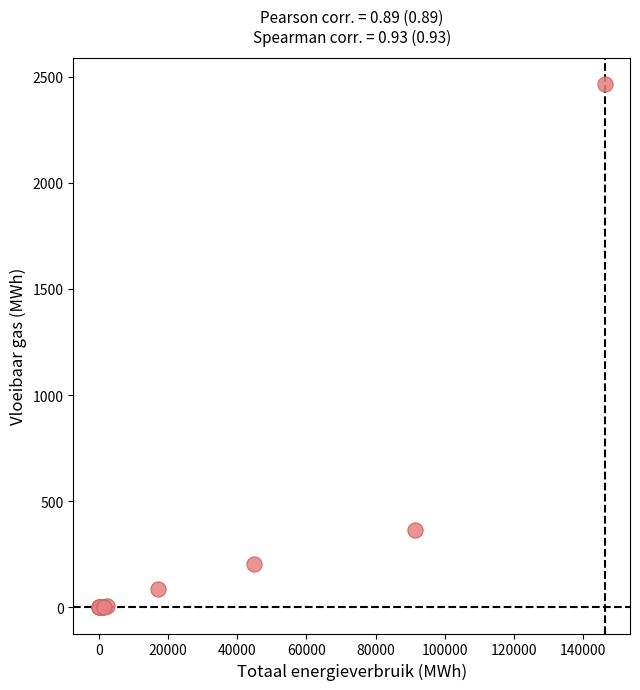

What Y value in the scatter plot is closest to 1234?

364.4